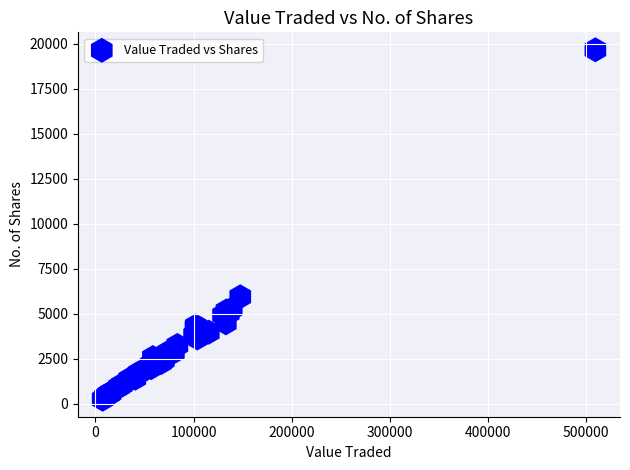

What Y value in the scatter plot is closest to 9963?

5947